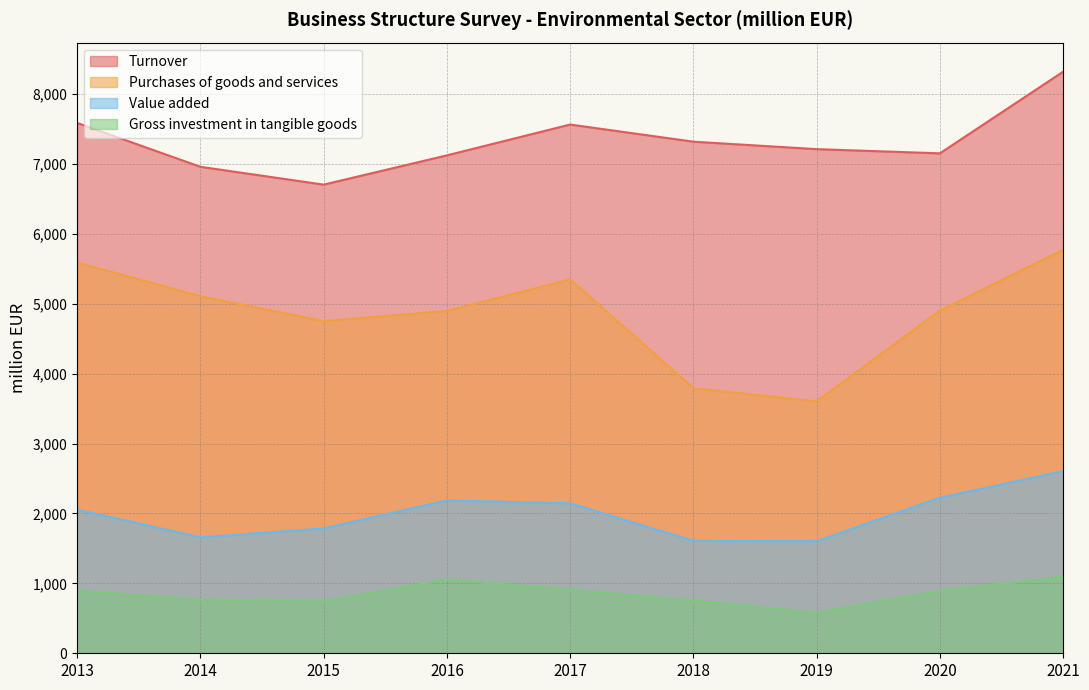

Which label corresponds to the largest value in the chart?

2021